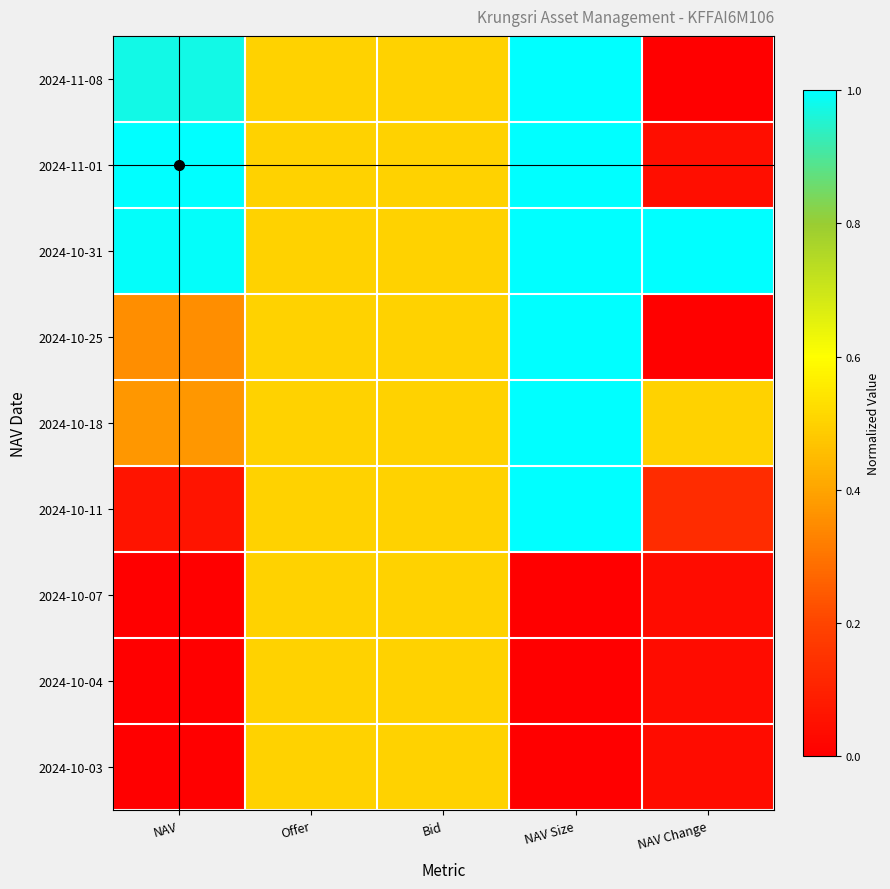

Reading right to left, extract all data points from this chart.

2024-11-08: NAV Change=0.0	NAV Size=1.0	Bid=0.5	Offer=0.5	NAV=1.0
2024-11-01: NAV Change=0.0	NAV Size=1.0	Bid=0.5	Offer=0.5	NAV=1.0
2024-10-31: NAV Change=1.0	NAV Size=1.0	Bid=0.5	Offer=0.5	NAV=1.0
2024-10-25: NAV Change=0.0	NAV Size=1.0	Bid=0.5	Offer=0.5	NAV=0.4
2024-10-18: NAV Change=0.5	NAV Size=1.0	Bid=0.5	Offer=0.5	NAV=0.4
2024-10-11: NAV Change=0.1	NAV Size=1.0	Bid=0.5	Offer=0.5	NAV=0.1
2024-10-07: NAV Change=0.0	NAV Size=0.0	Bid=0.5	Offer=0.5	NAV=0.0
2024-10-04: NAV Change=0.0	NAV Size=0.0	Bid=0.5	Offer=0.5	NAV=0.0
2024-10-03: NAV Change=0.0	NAV Size=0.0	Bid=0.5	Offer=0.5	NAV=0.0